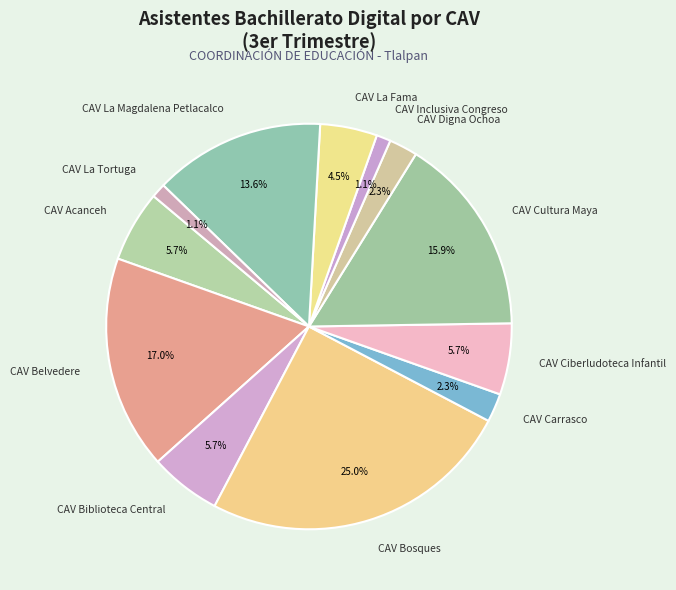

Which slice is the largest?

CAV Bosques